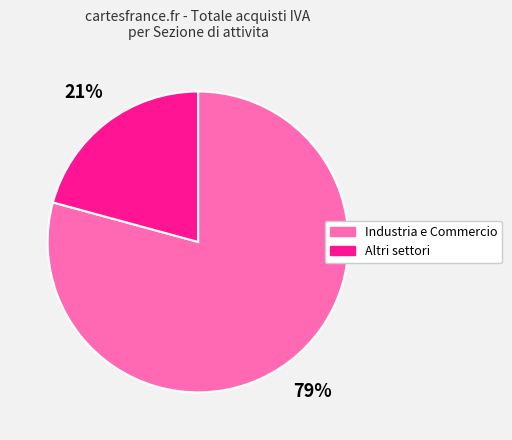

Does any single category account for the majority?

Yes